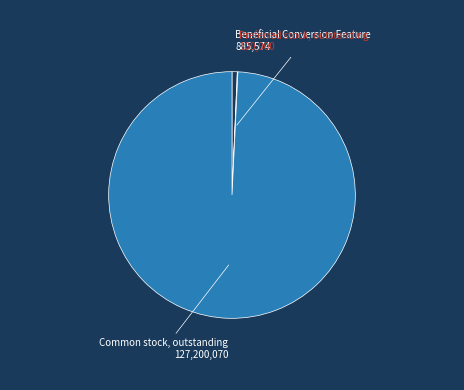

Does any single category account for the majority?

Yes